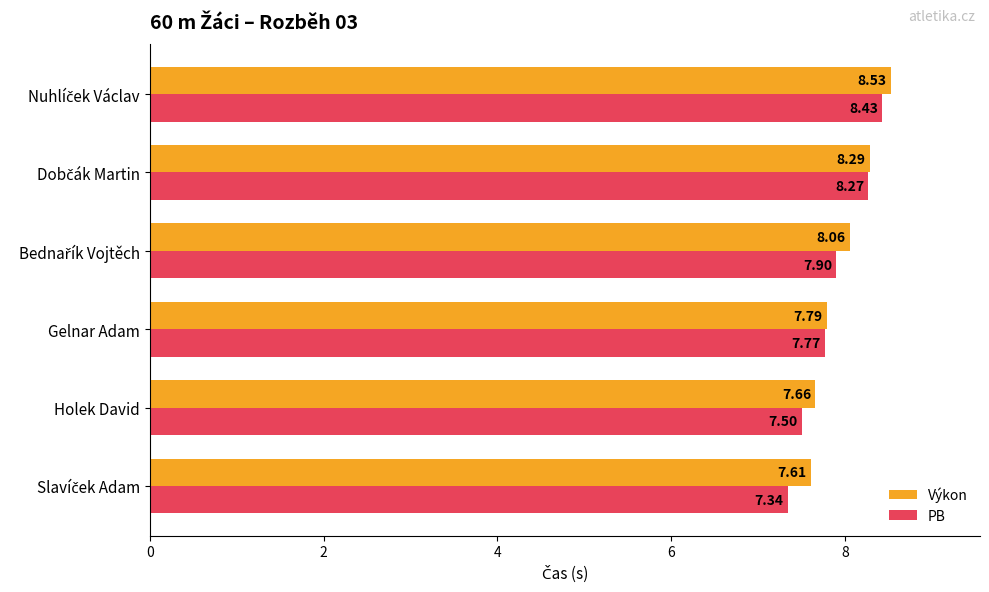

What are all the series names shown in the legend?

Výkon, PB